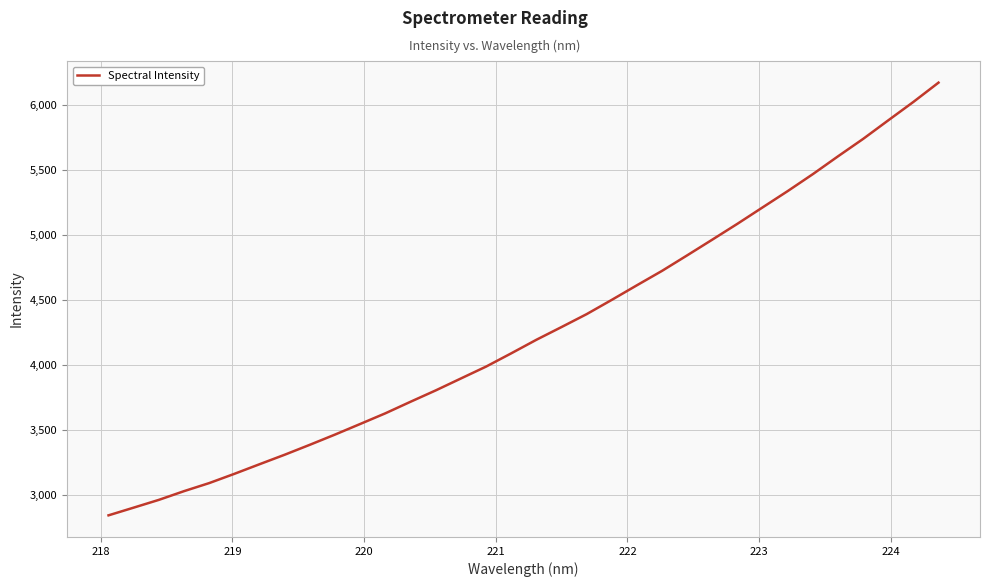

What is the minimum value shown in the chart?

2843.7